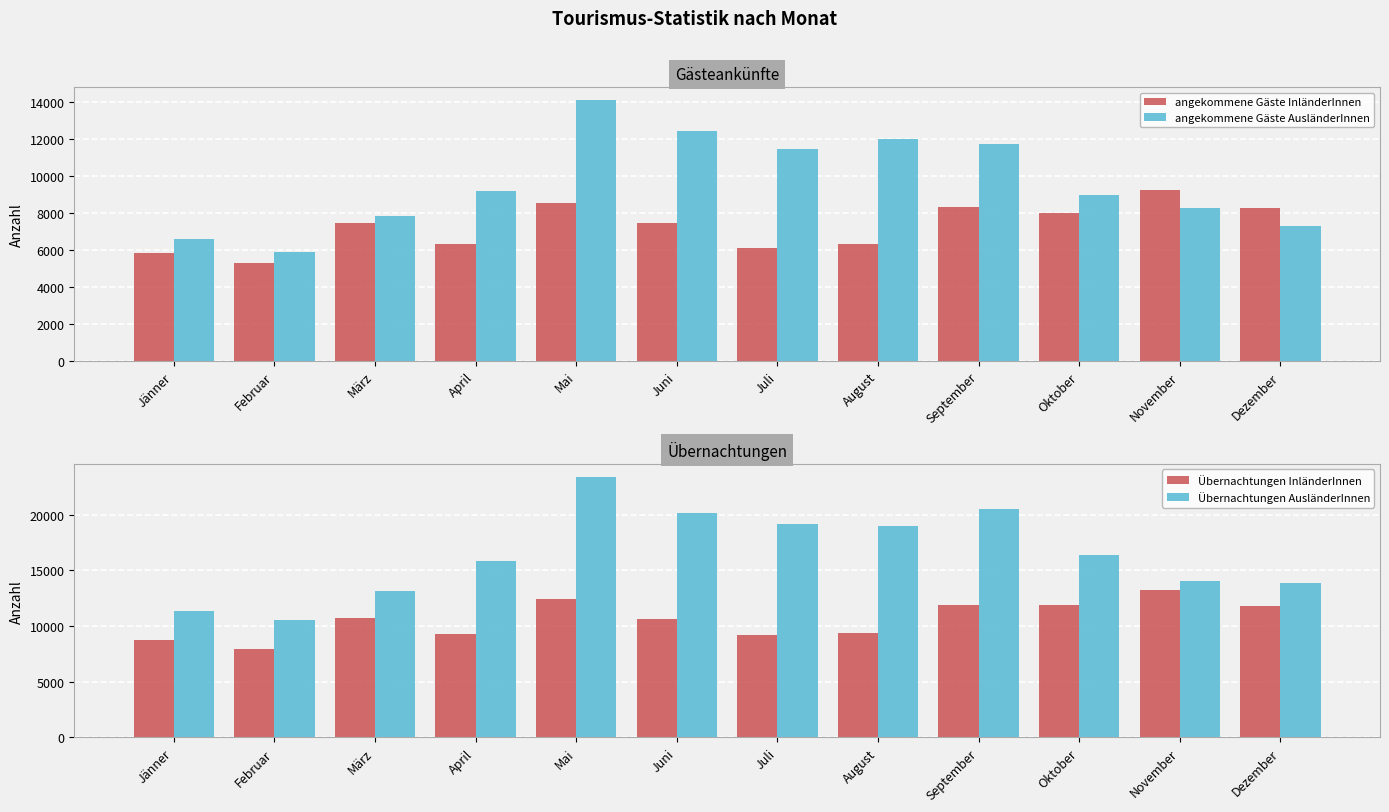

How many values in the Übernachtungen AusländerInnen series exceed 16371?

5